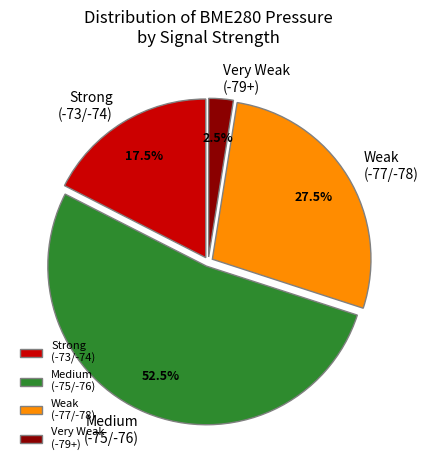

Is the sum of Medium (-75/-76) and Weak (-77/-78) greater than half?

Yes